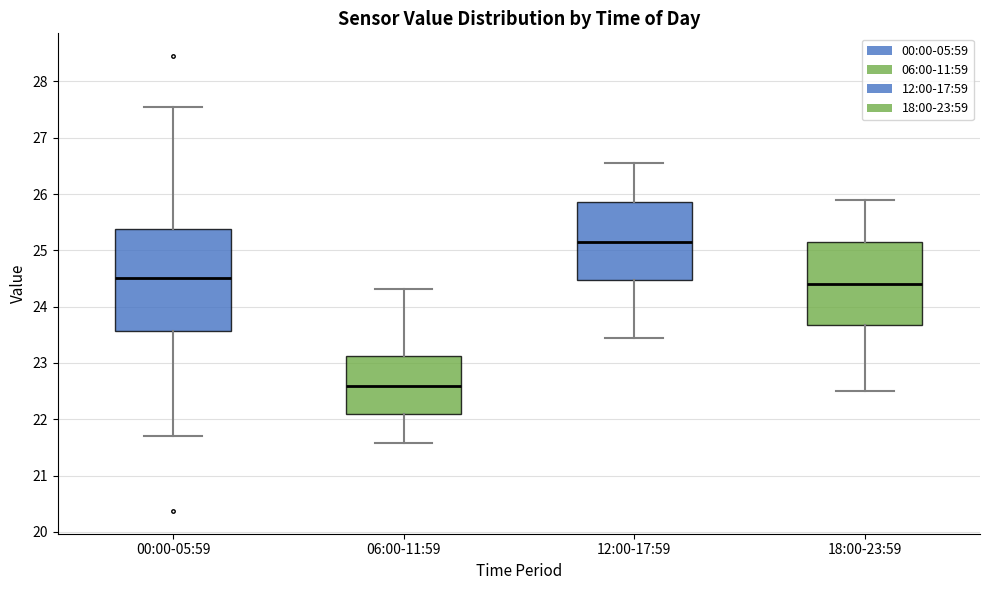

Which box's median line is the lowest?

06:00-11:59